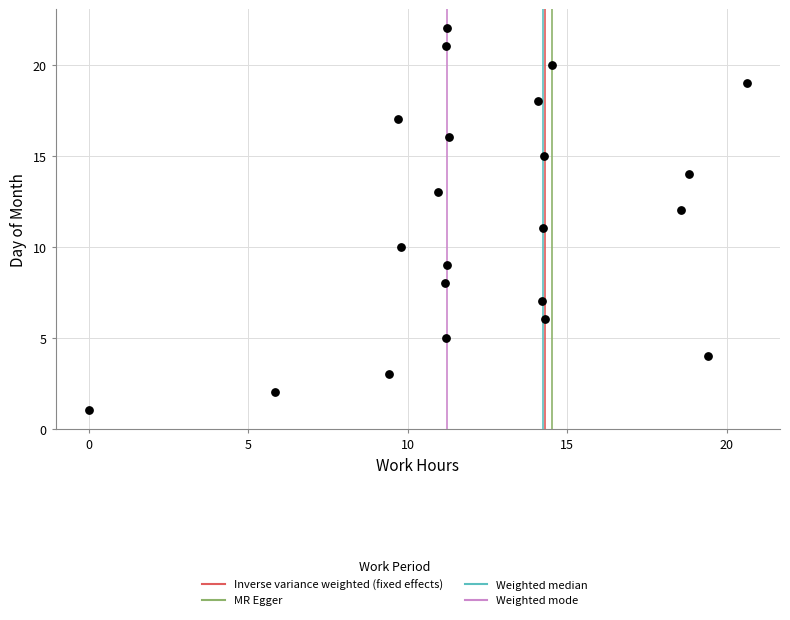

What is the range of Y values (max minus min)?

21